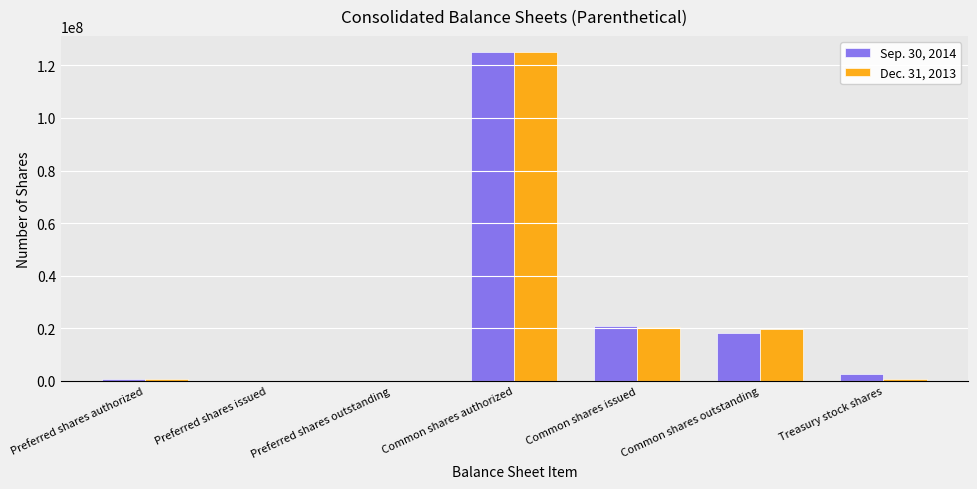

The Dec. 31, 2013 series shows 20491000 at Common shares issued. True or false?

True